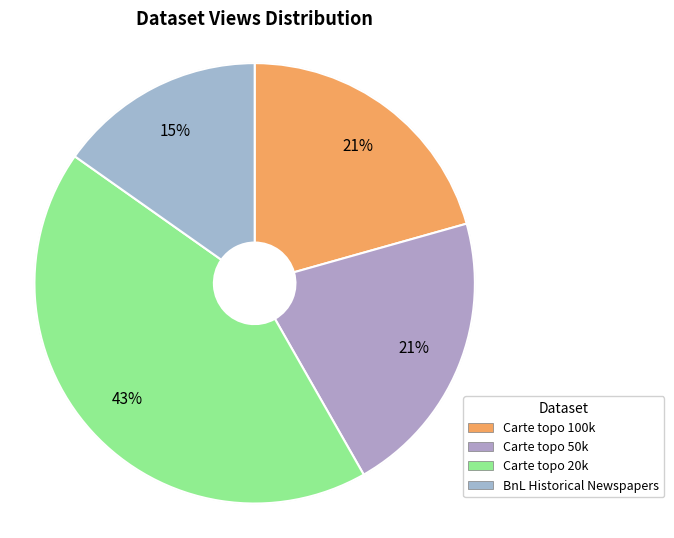

How many segments does this pie chart have?

4